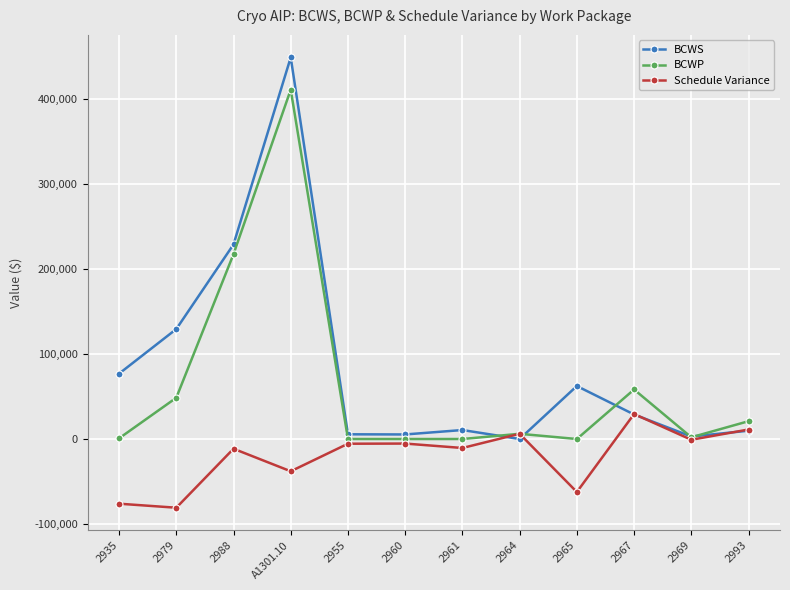

List the series in order of their overall mean, highest first.

BCWS, BCWP, Schedule Variance